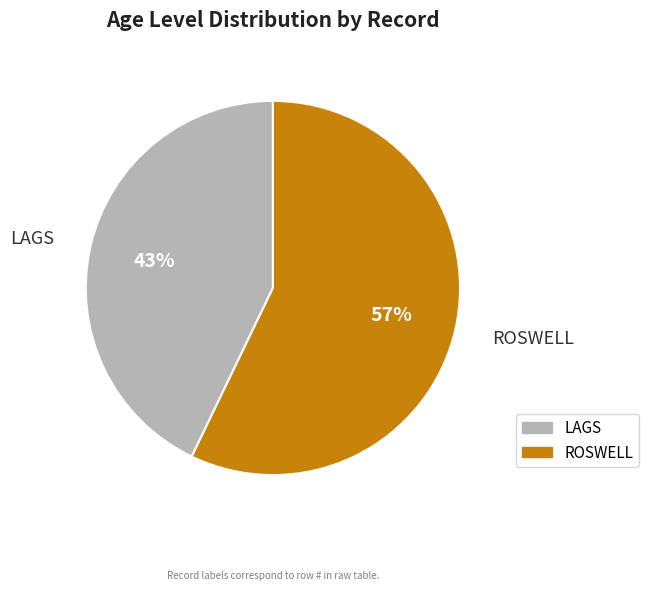

How many slices are in this pie chart?

2